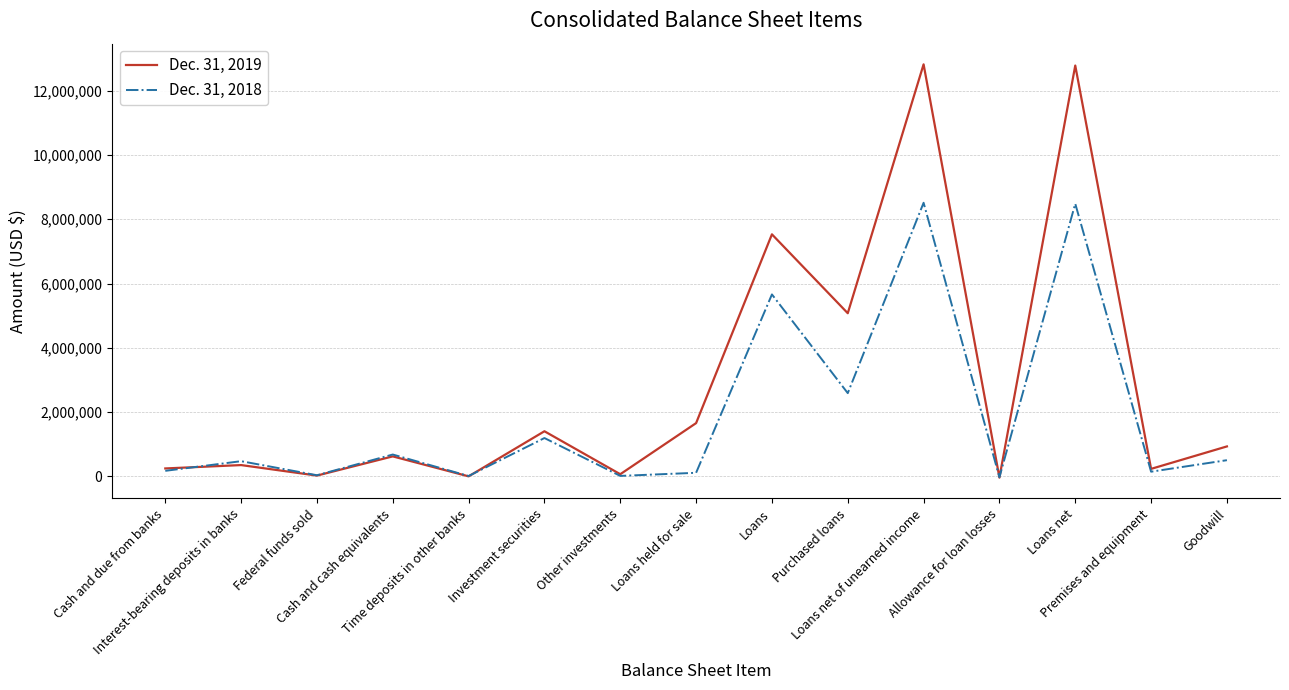

Which series has the largest total across all categories?

Dec. 31, 2019